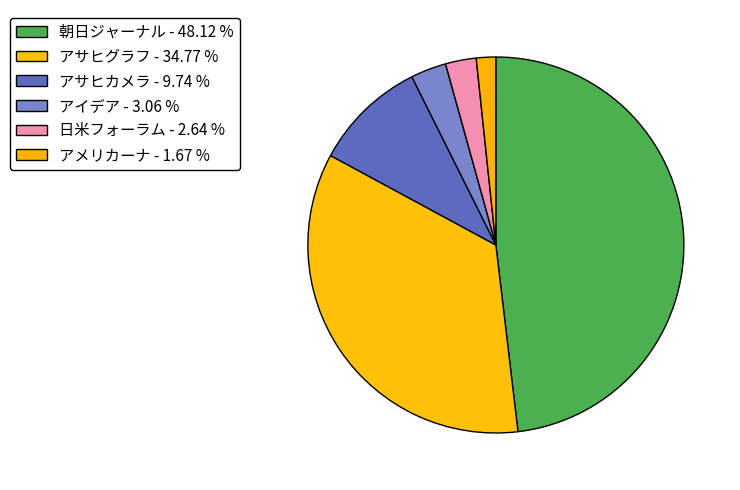

To the nearest percent, what portion does アサヒカメラ represent?

10%